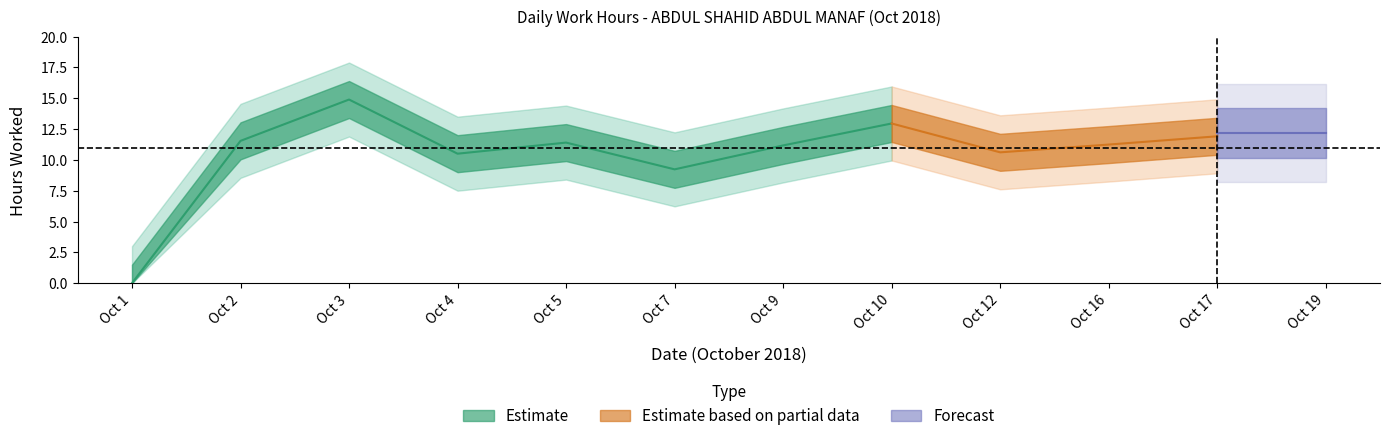

Where does the data first go above 11?

2